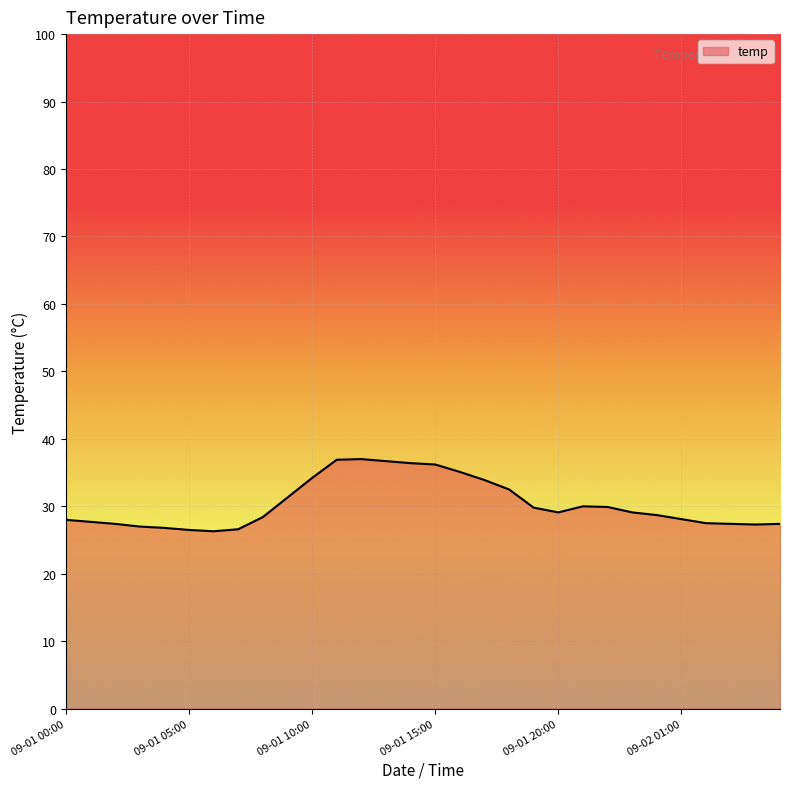

What is the greatest value displayed?

37.0